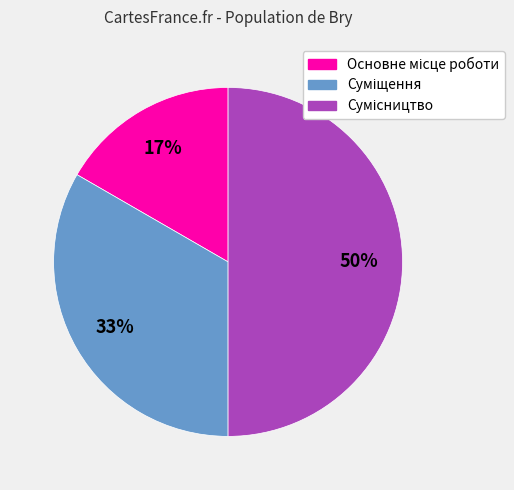

To the nearest percent, what is the average slice percentage?

33%